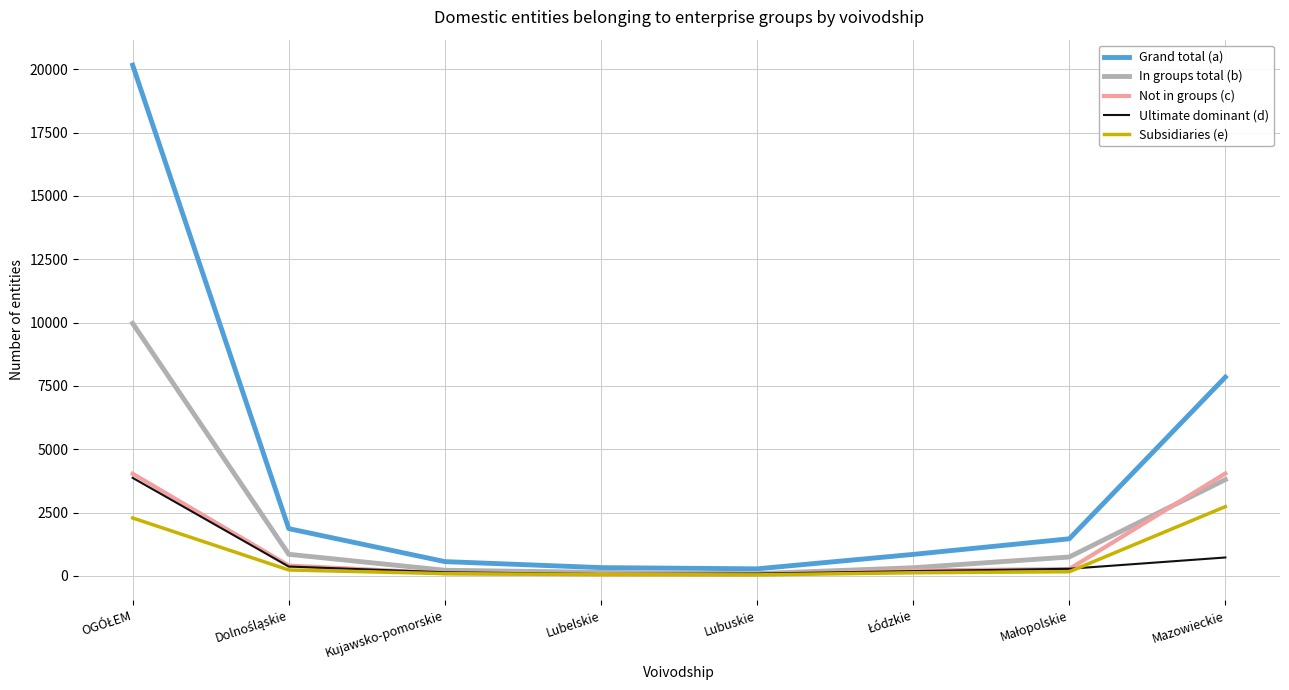

What is the difference between the highest and lowest values at Lubuskie?

238